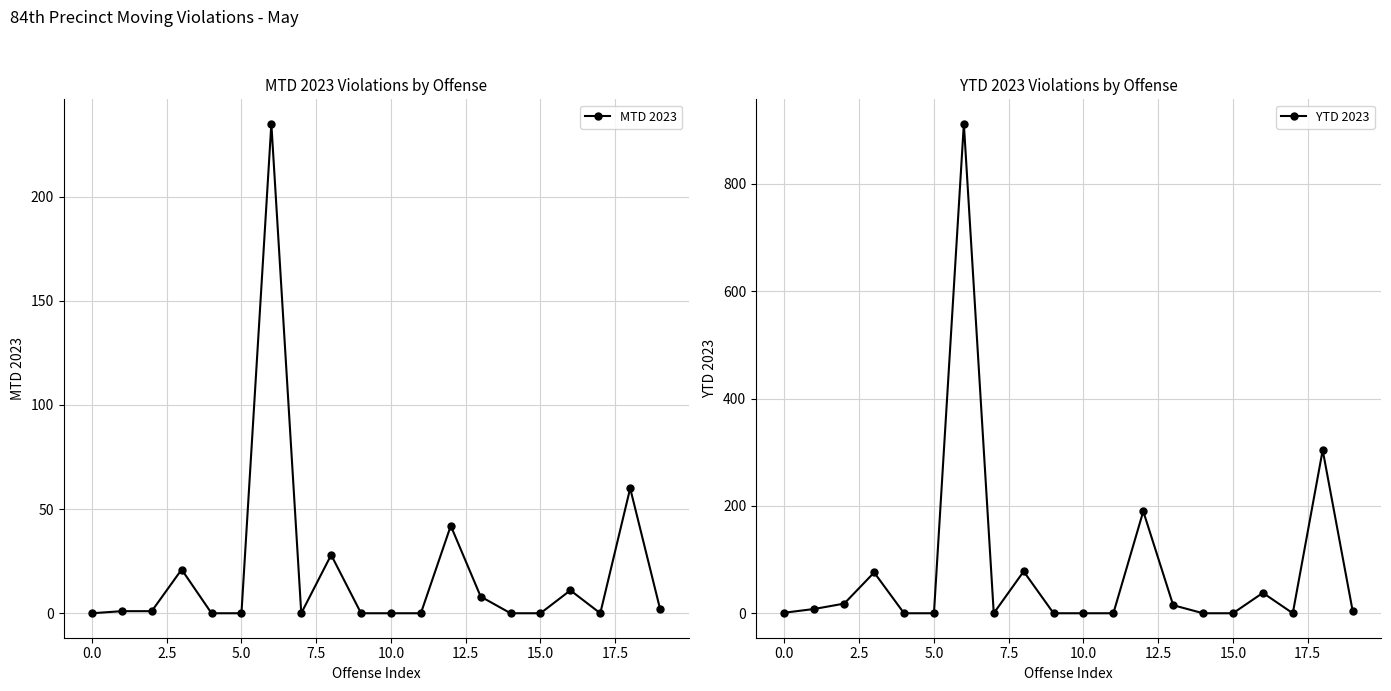

True or false: YTD 2023 and MTD 2023 intersect in this chart.

False